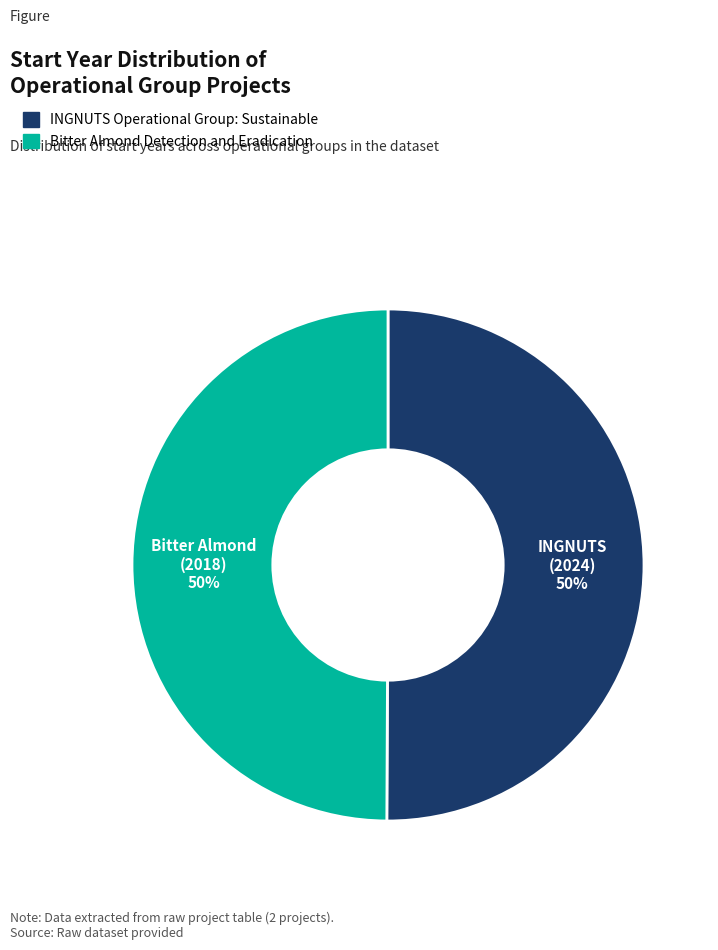

Combined, do Bitter Almond Detection and Eradication and INGNUTS Operational Group: Sustainable account for over 50%?

Yes